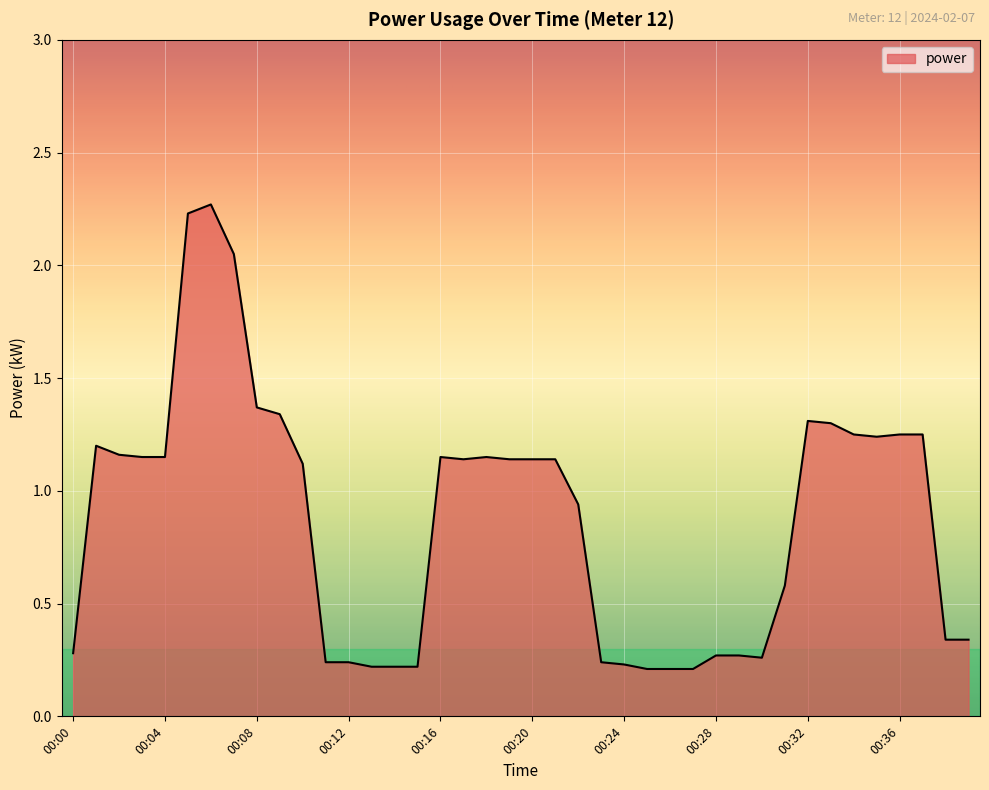

What is the difference between the maximum and minimum values?

2.1